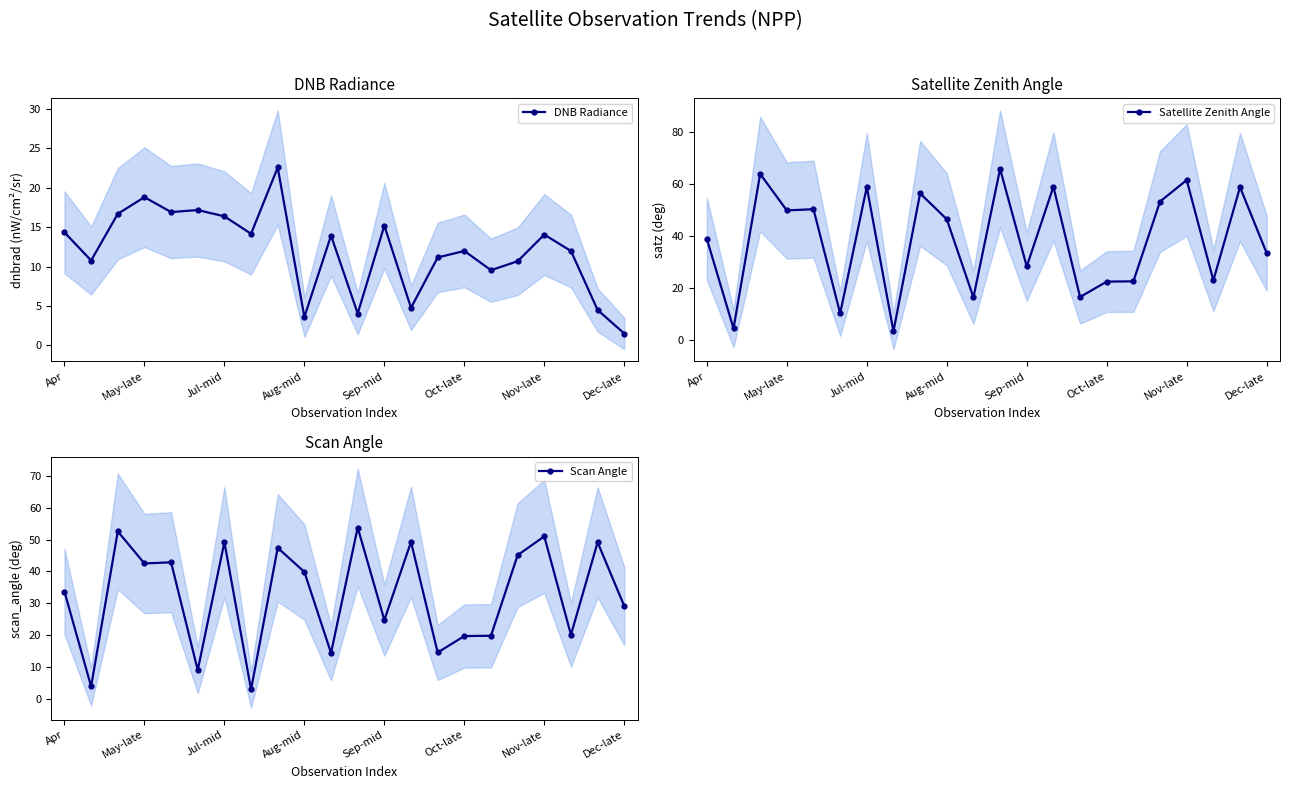

Is it true that DNB Radiance equals 15.2 at Sep-mid?

True